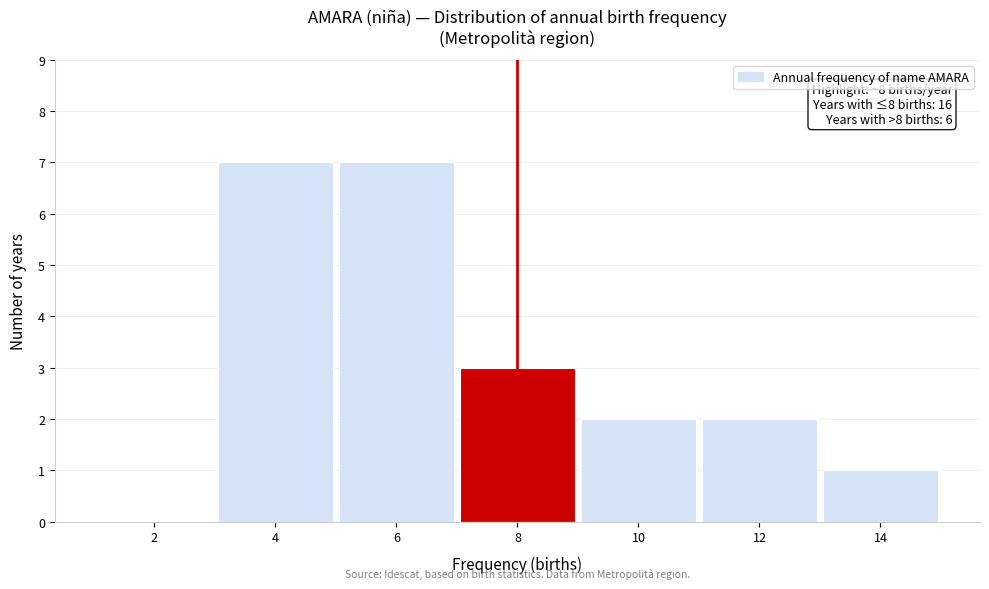

Reading left to right, transcribe all the data shown in this chart.

2=0	4=7	6=7	8=3	10=2	12=2	14=1